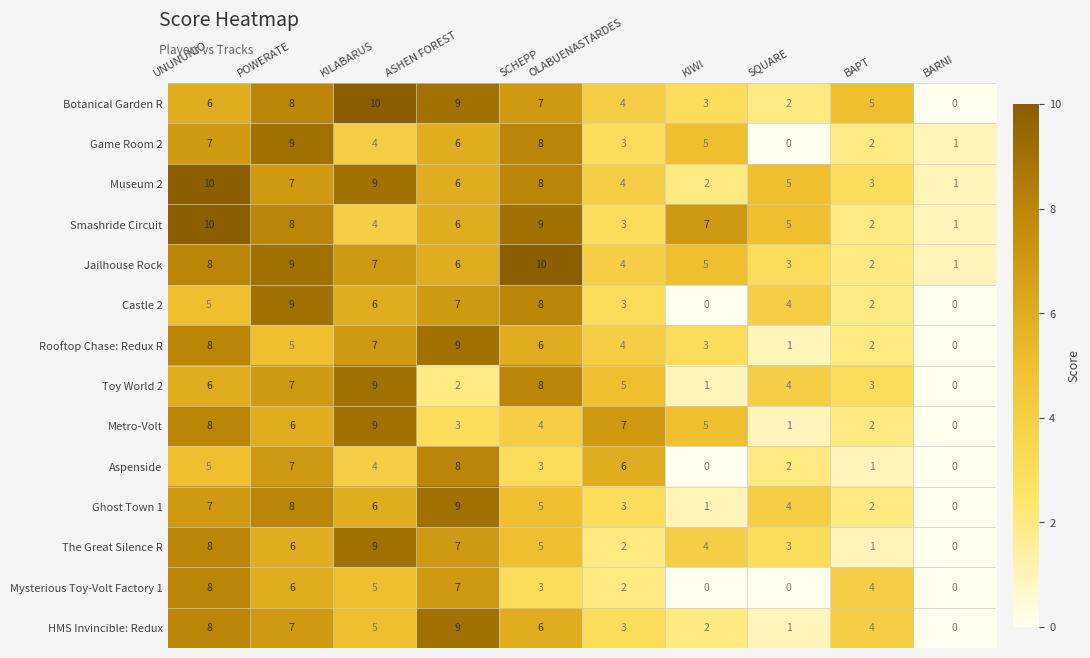

Is it true that Smashride Circuit equals 4 at KILABARUS?

True